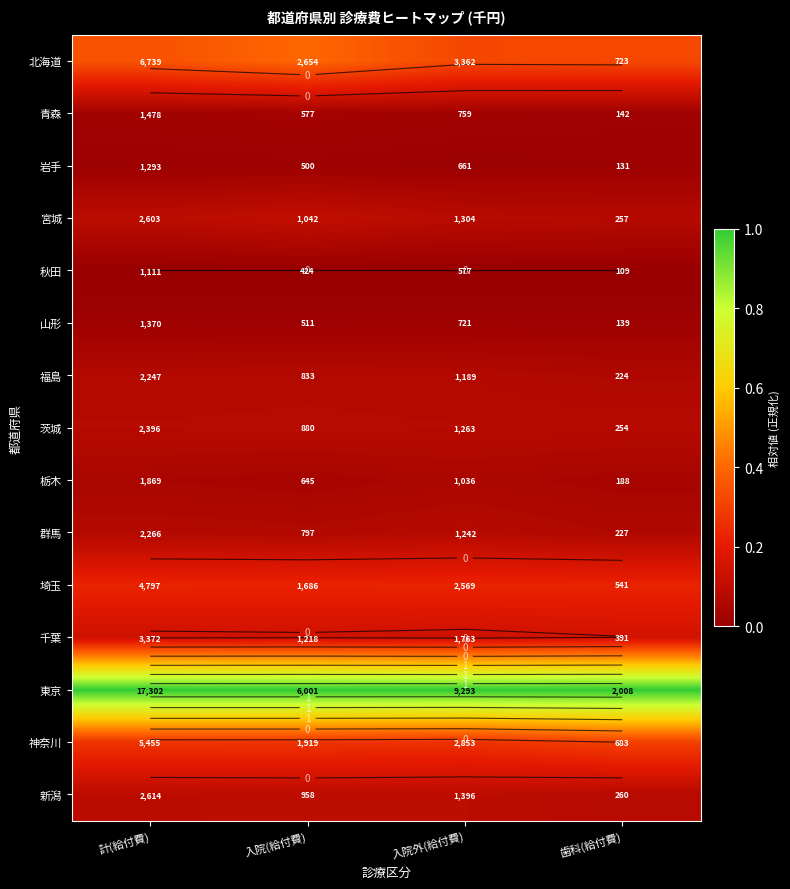

The 新潟 series shows 0.0 at 入院(給付費). True or false?

False